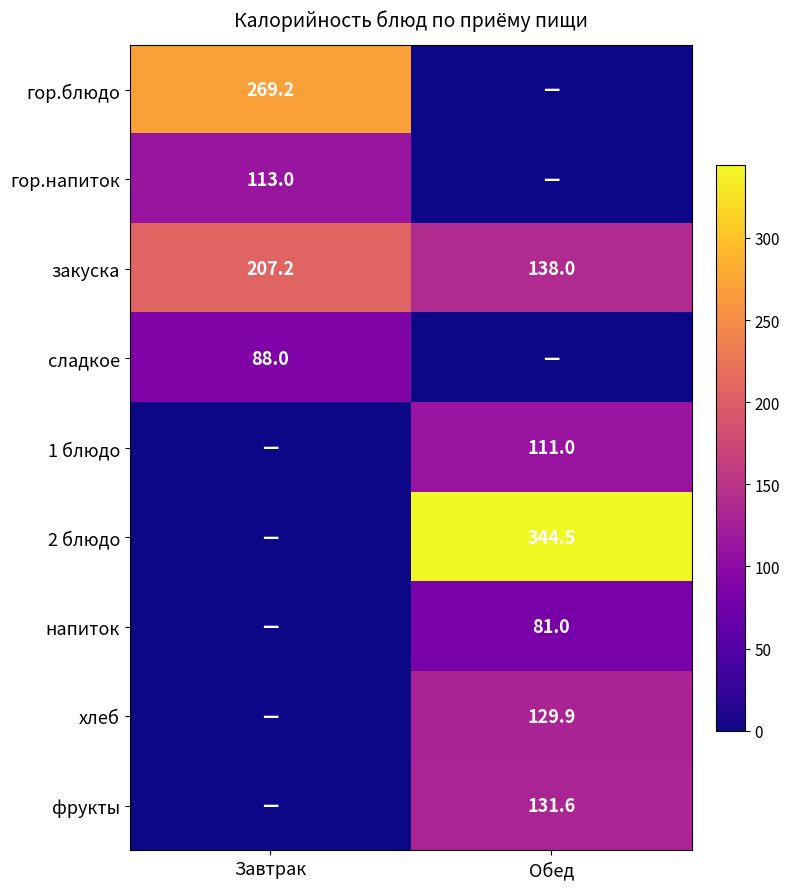

What is the average value of the закуска series?

172.6